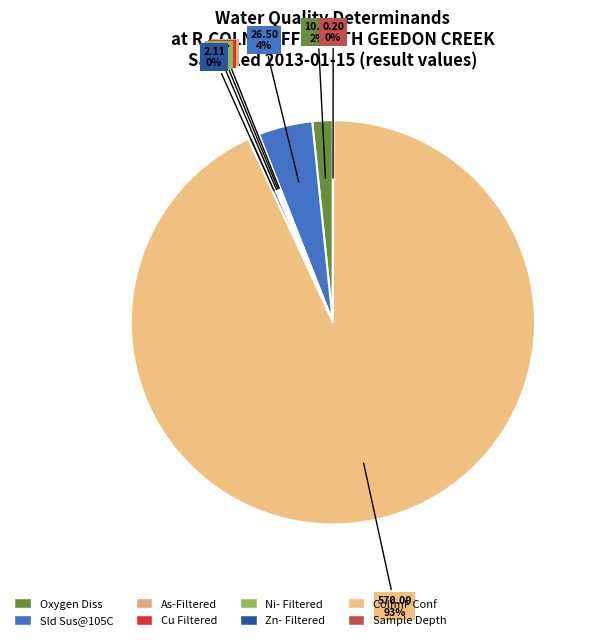

Is it true that Oxygen Diss is 14% of the pie?

False